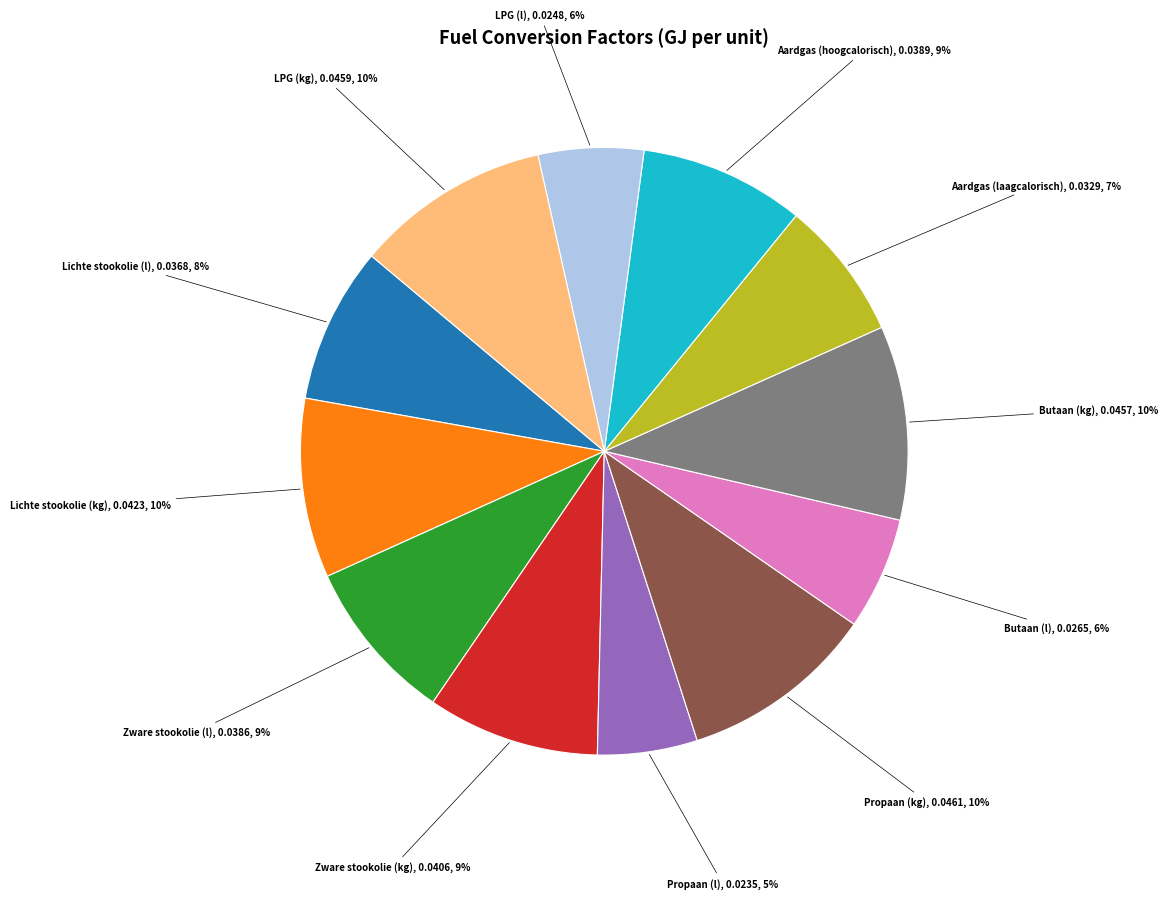

Is the sum of Propaan (kg), 0.0461, 10% and Zware stookolie (kg), 0.0406, 9% greater than half?

No